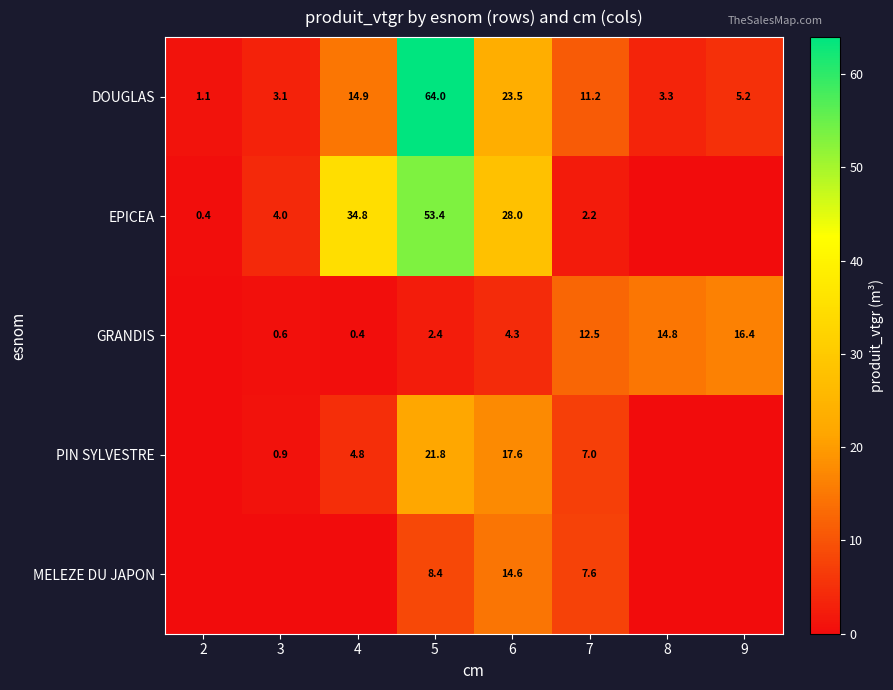

Is it true that DOUGLAS equals 12.1 at 6?

False